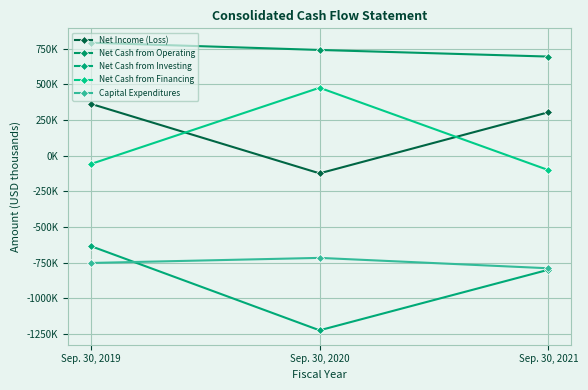

What is the value of the Capital Expenditures point at the 3rd from the left?

-788938